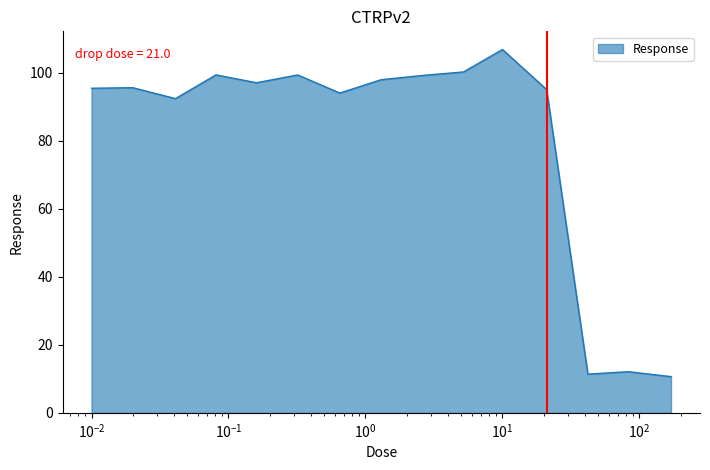

What is the maximum value shown in the chart?

106.9